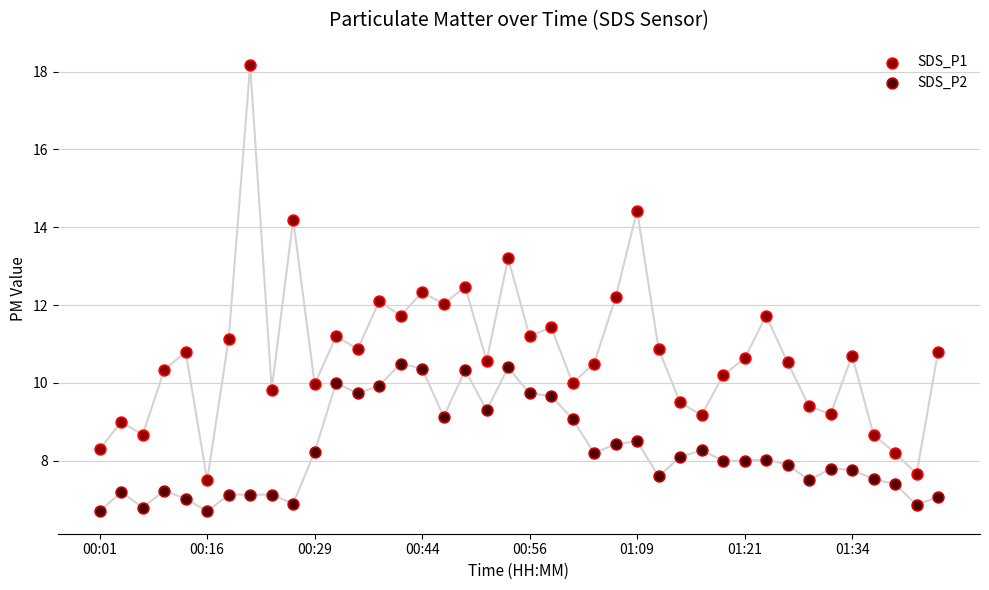

Across all data points, what is the range of Y values (max minus min)?

11.5